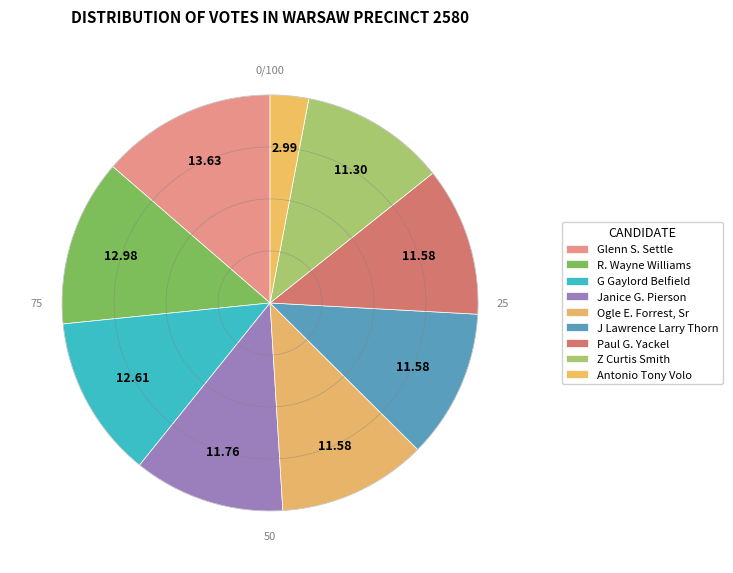

Is it true that Janice G. Pierson is 26% of the pie?

False